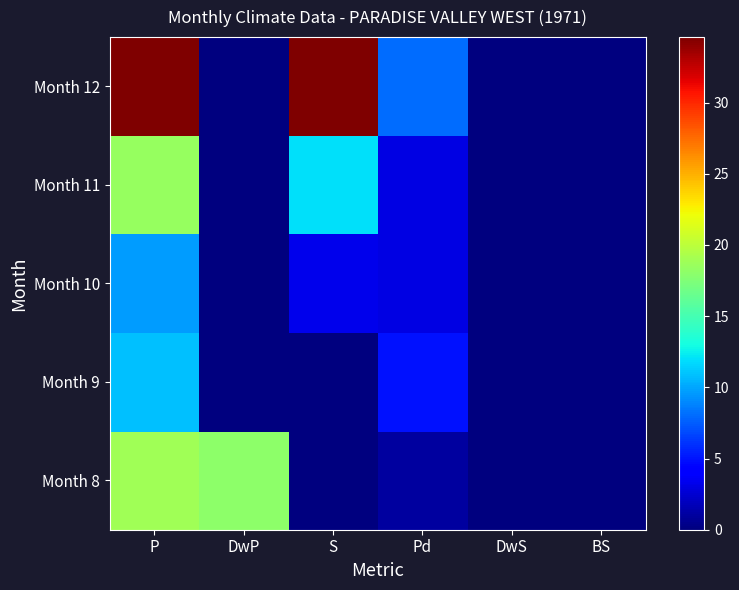

Reading left to right, list all the values displayed in this chart.

Month 8: P=18.8	DwP=18.0	S=0.0	Pd=1.0	DwS=0.0	BS=0.0
Month 9: P=10.9	DwP=0.0	S=0.0	Pd=5.0	DwS=0.0	BS=0.0
Month 10: P=9.7	DwP=0.0	S=3.3	Pd=3.0	DwS=0.0	BS=0.0
Month 11: P=18.4	DwP=0.0	S=12.0	Pd=3.0	DwS=0.0	BS=0.0
Month 12: P=34.6	DwP=0.0	S=34.6	Pd=8.0	DwS=0.0	BS=0.0